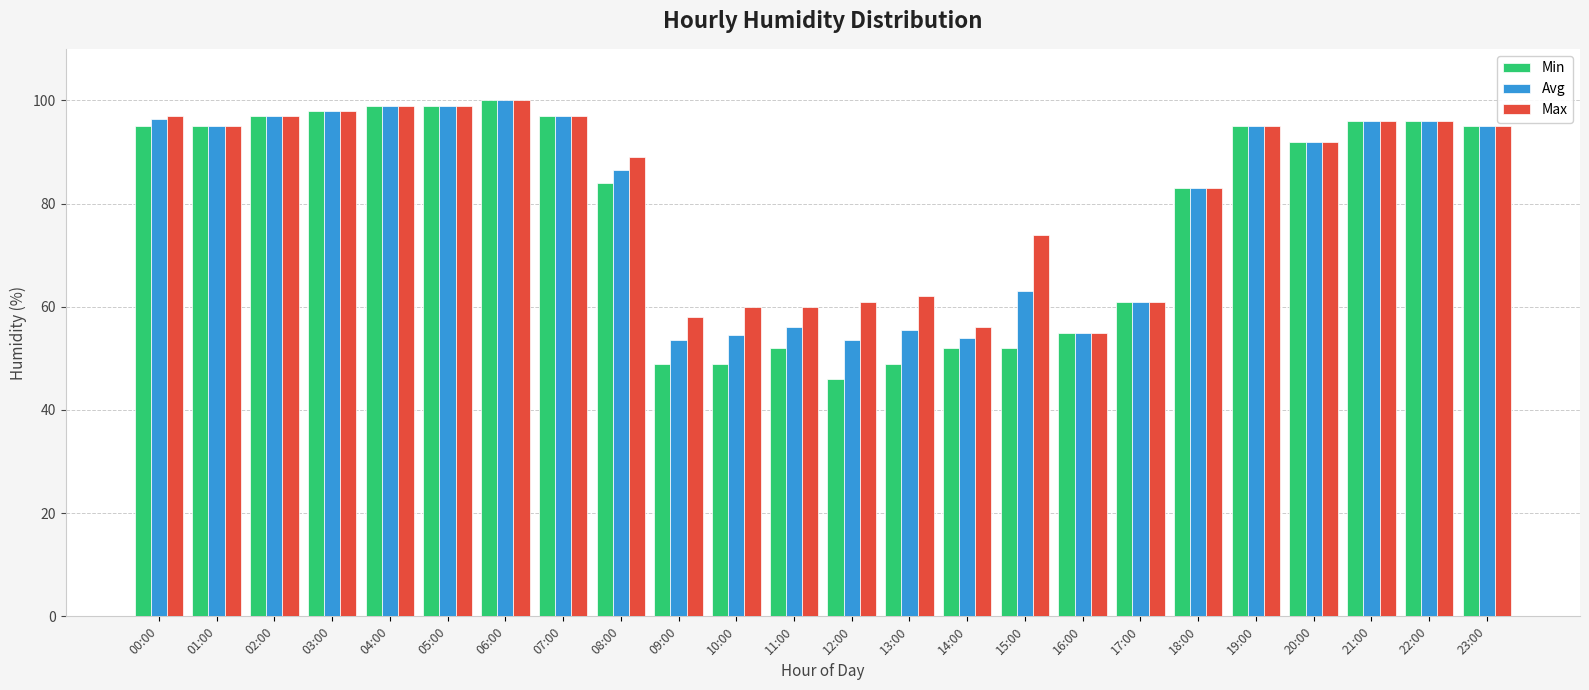

What is the total value across all series at 23:00?

285.0